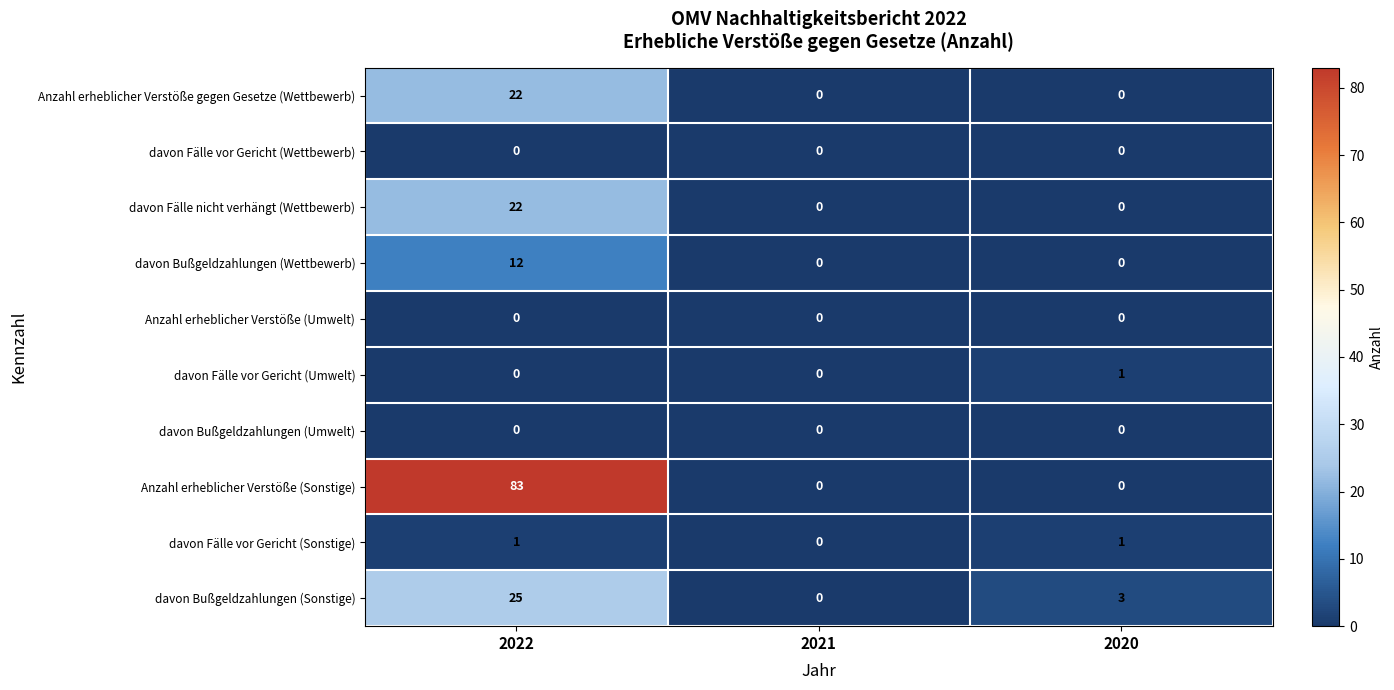

Which category has the highest value across all series?

2022